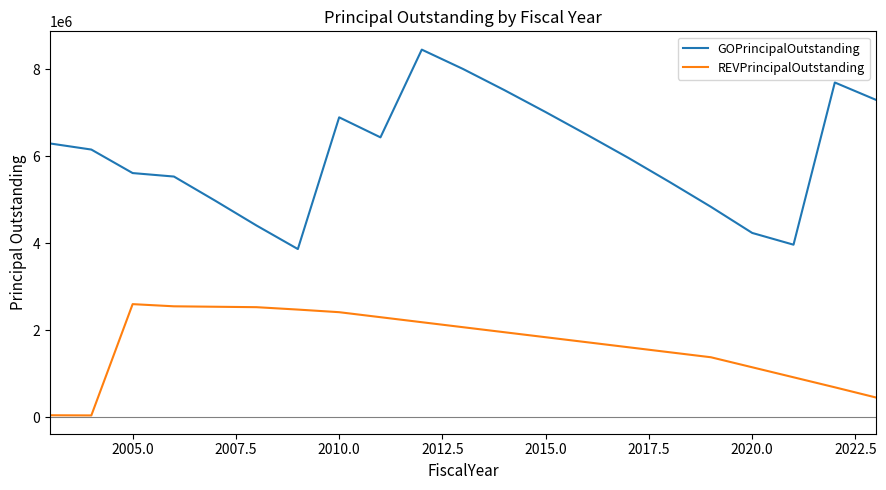

List the series in order of their peak value, highest first.

GOPrincipalOutstanding, REVPrincipalOutstanding